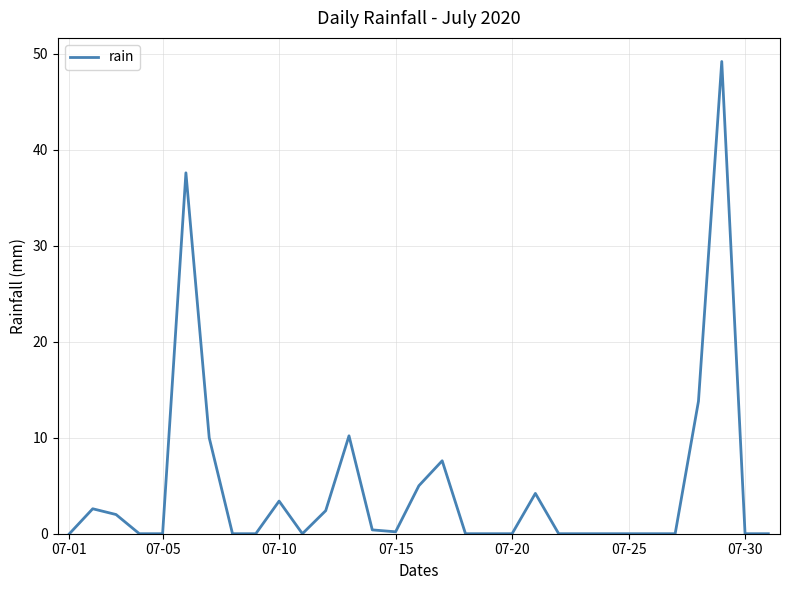

What is the difference between the maximum and minimum values?

49.2